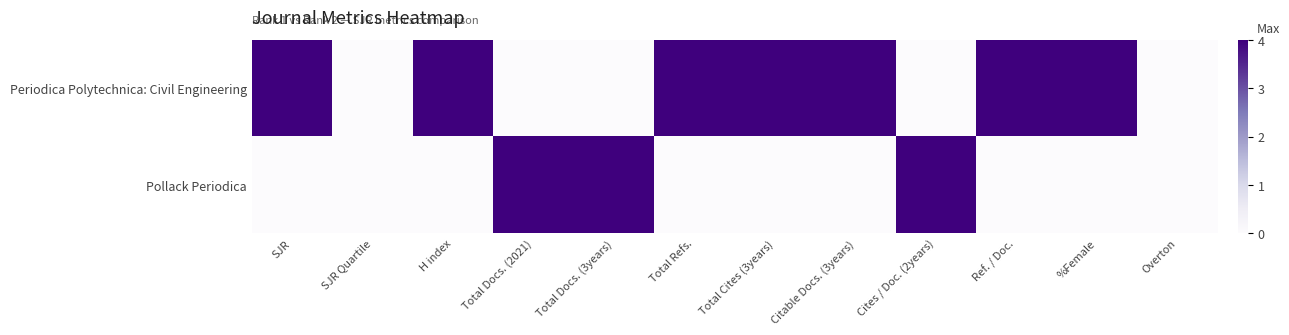

Which category has the highest value across all series?

SJR